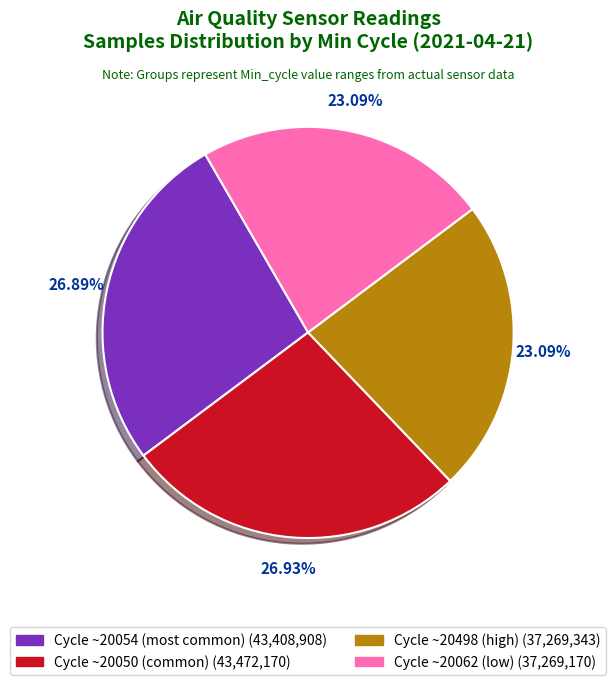

Is there a majority slice in this chart?

No